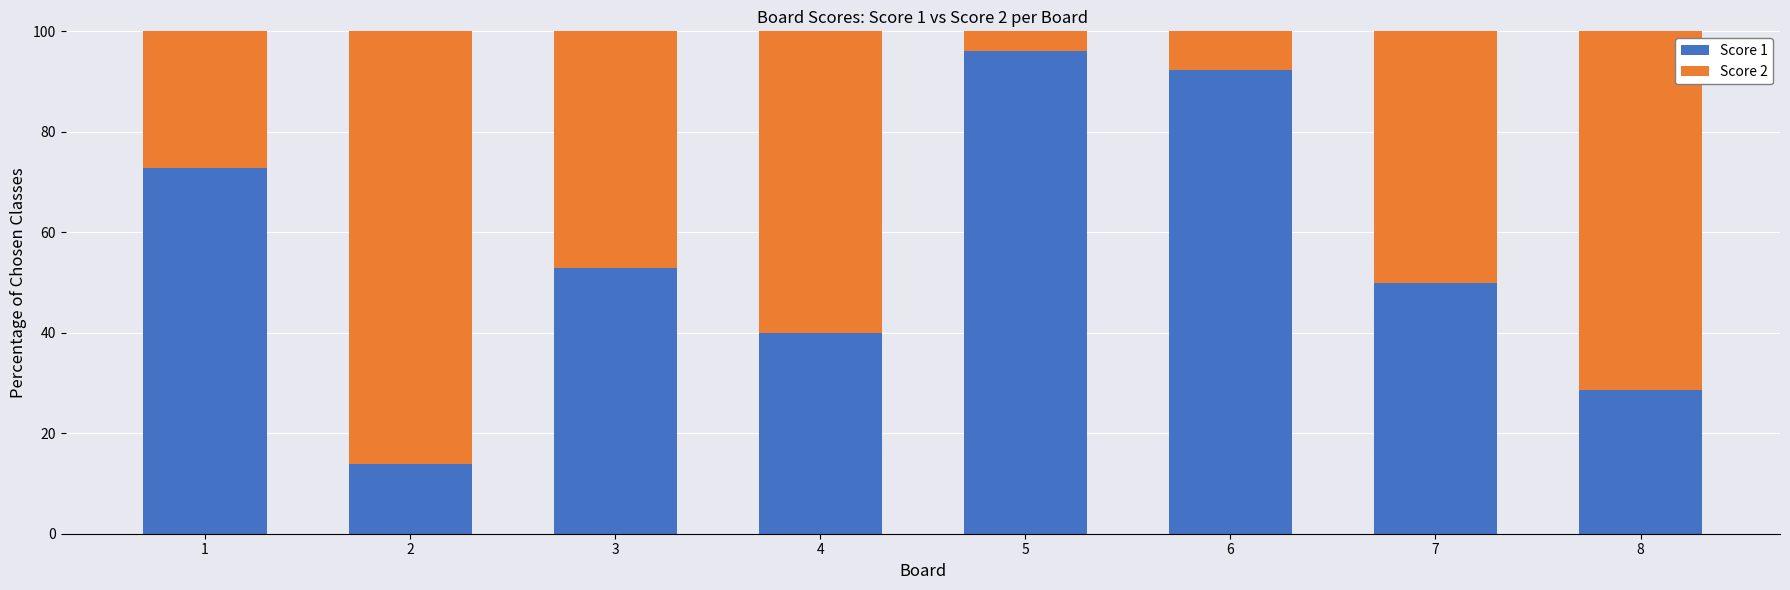

Count the number of categories in the chart.

8